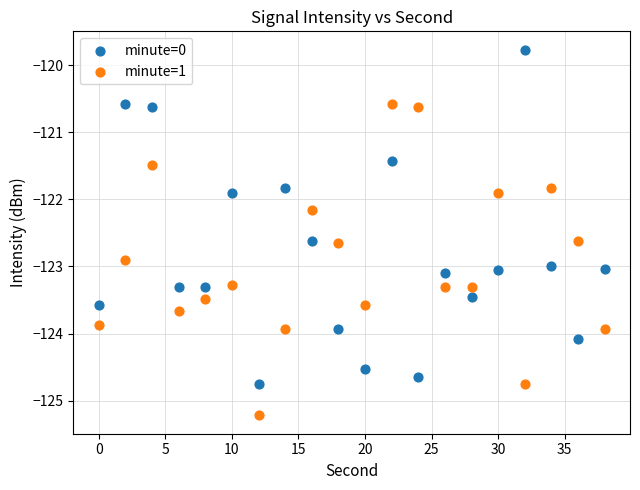

Across all data points, what is the range of X values (max minus min)?

38.0